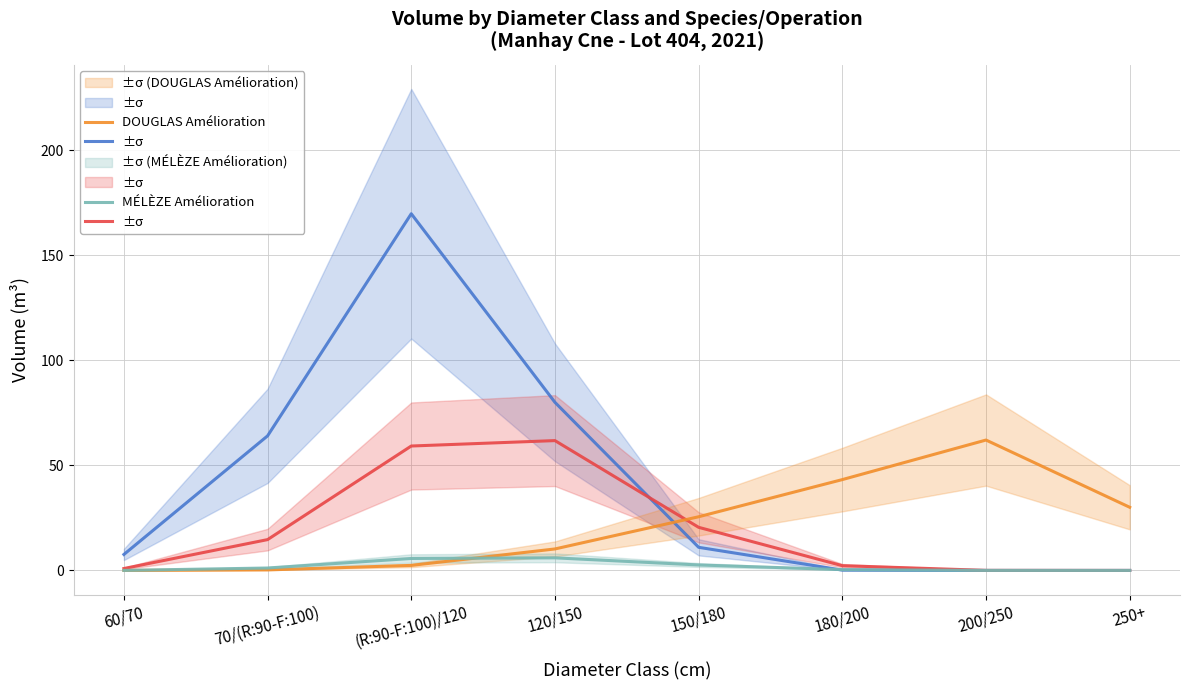

In EPICEA Amélioration, how many points are higher than both neighbors (excluding endpoints)?

1